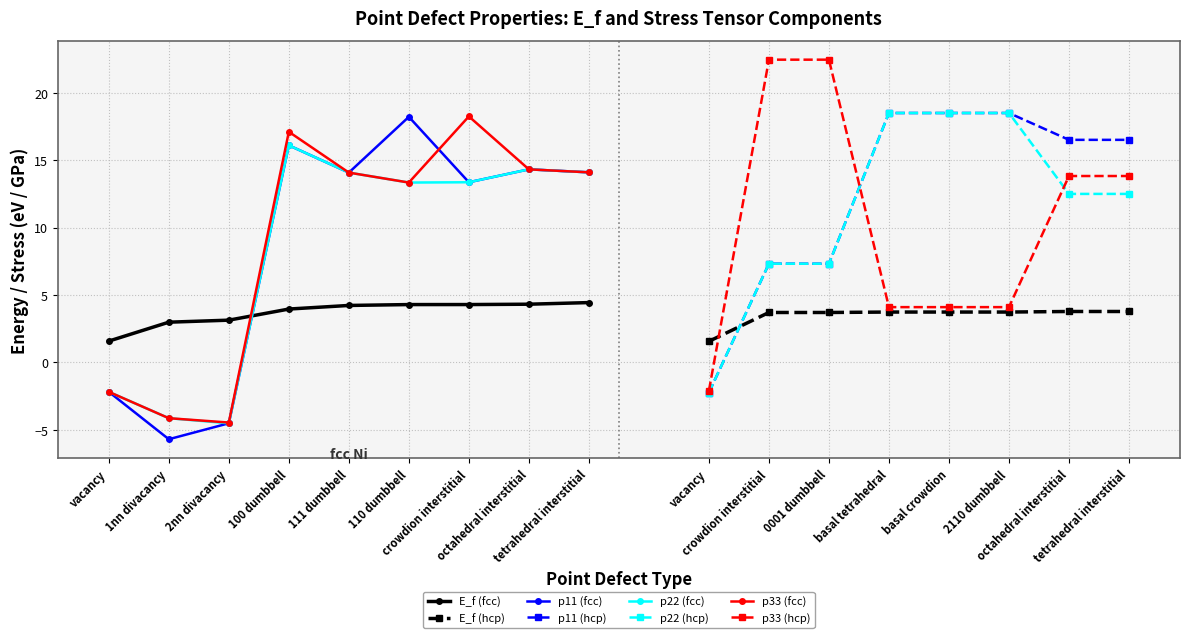

Where is the first local maximum for p11 (fcc)?

100 dumbbell